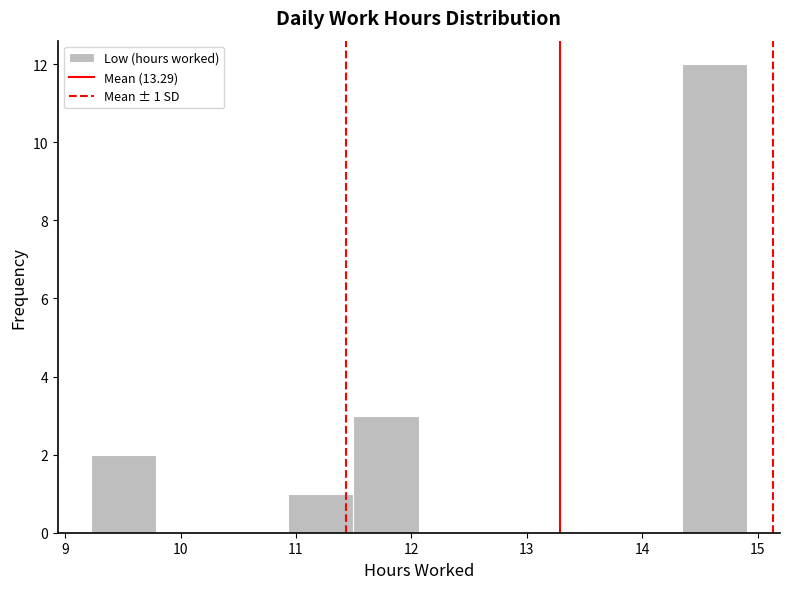

Which range on the x-axis has the tallest bar?

14.3 to 14.9